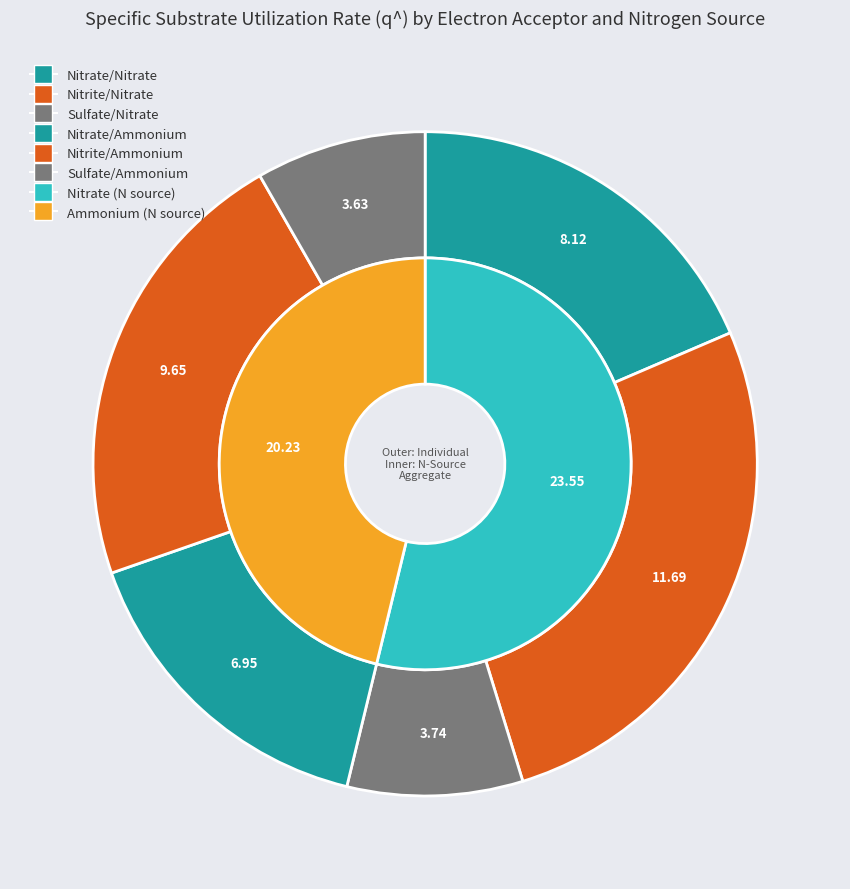

To the nearest percent, what is the combined percentage of Nitrite/Ammonium and Nitrite/Nitrate?

49%